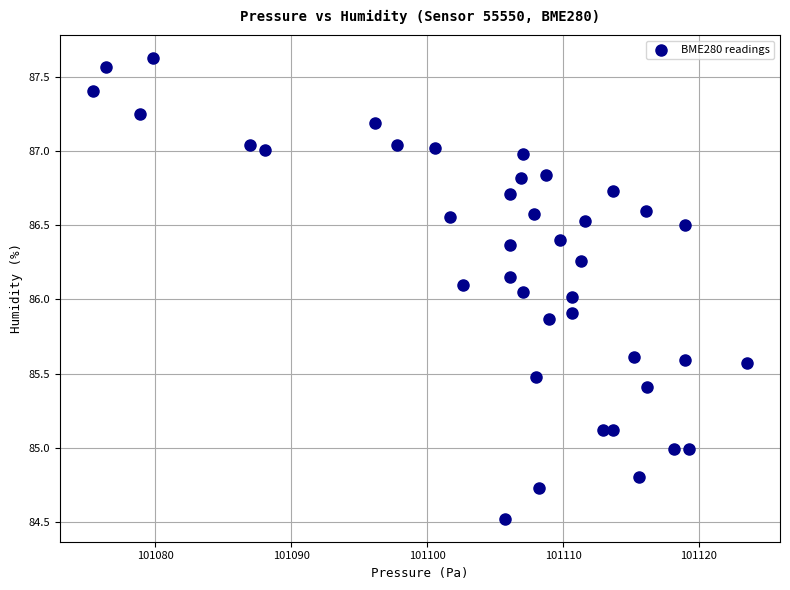

What is the range of X values (max minus min)?

48.2